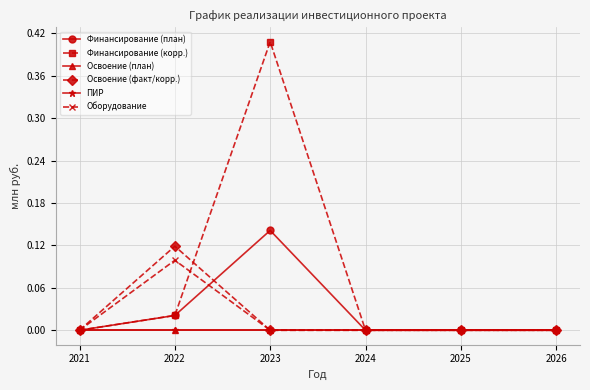

What is the maximum value shown in the chart?

0.4